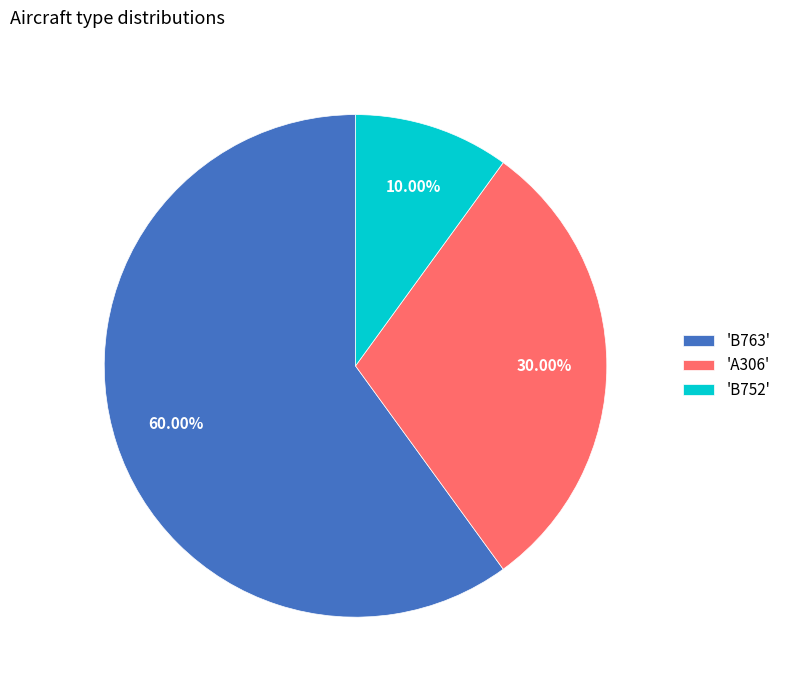

What is the ratio of the value at 'A306' to the value at 'B752'?

3.0